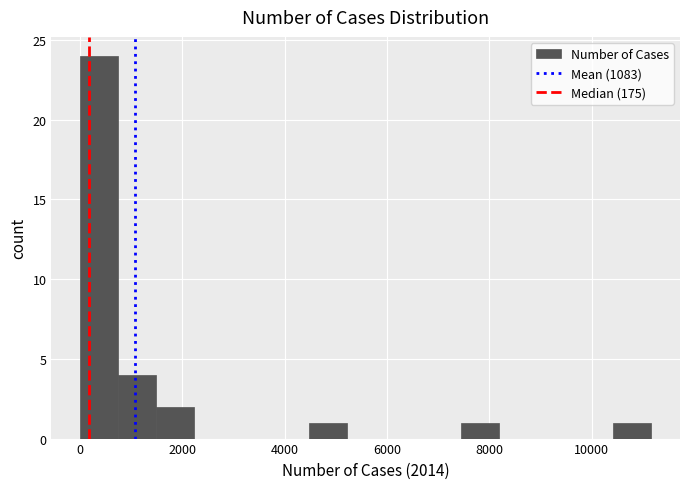

Around what value on the x-axis is the tallest bar? Give the approximate position of its centre, as read against the axis.

400